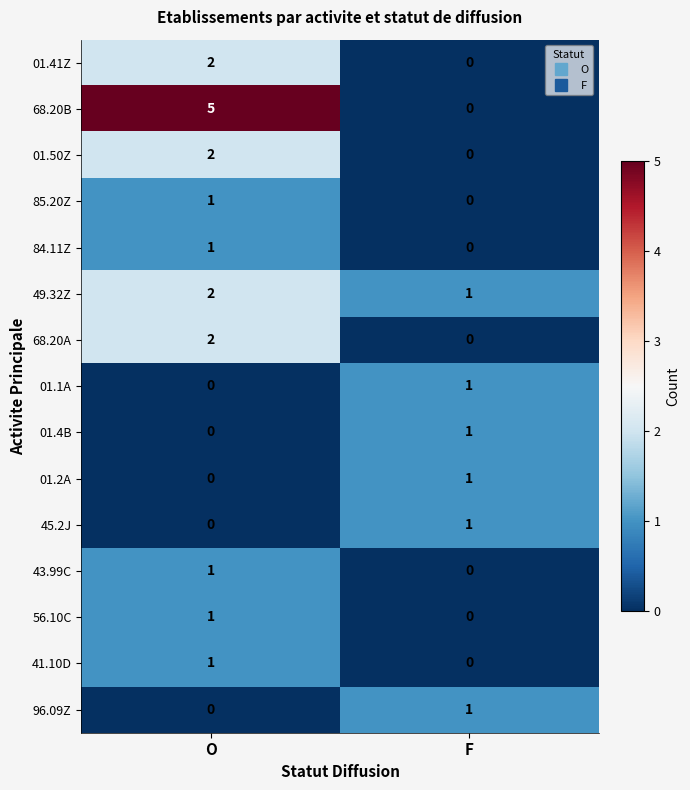

How many categories are shown in the chart?

2